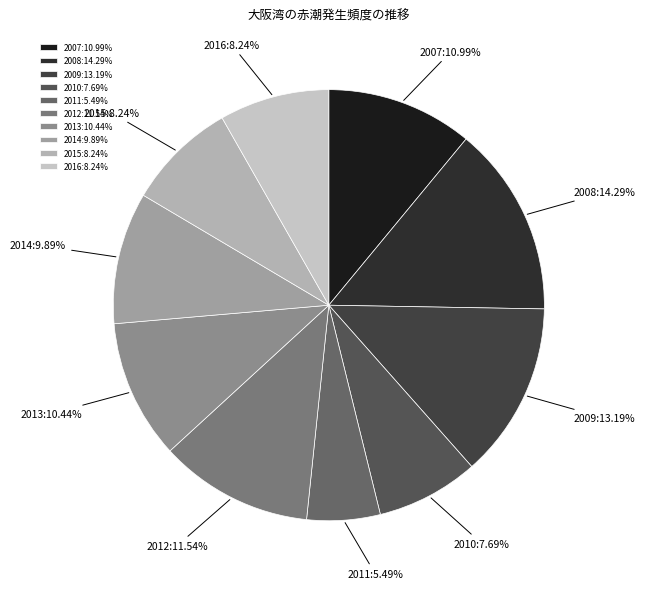

The 2015 slice represents 8% of the pie. True or false?

True